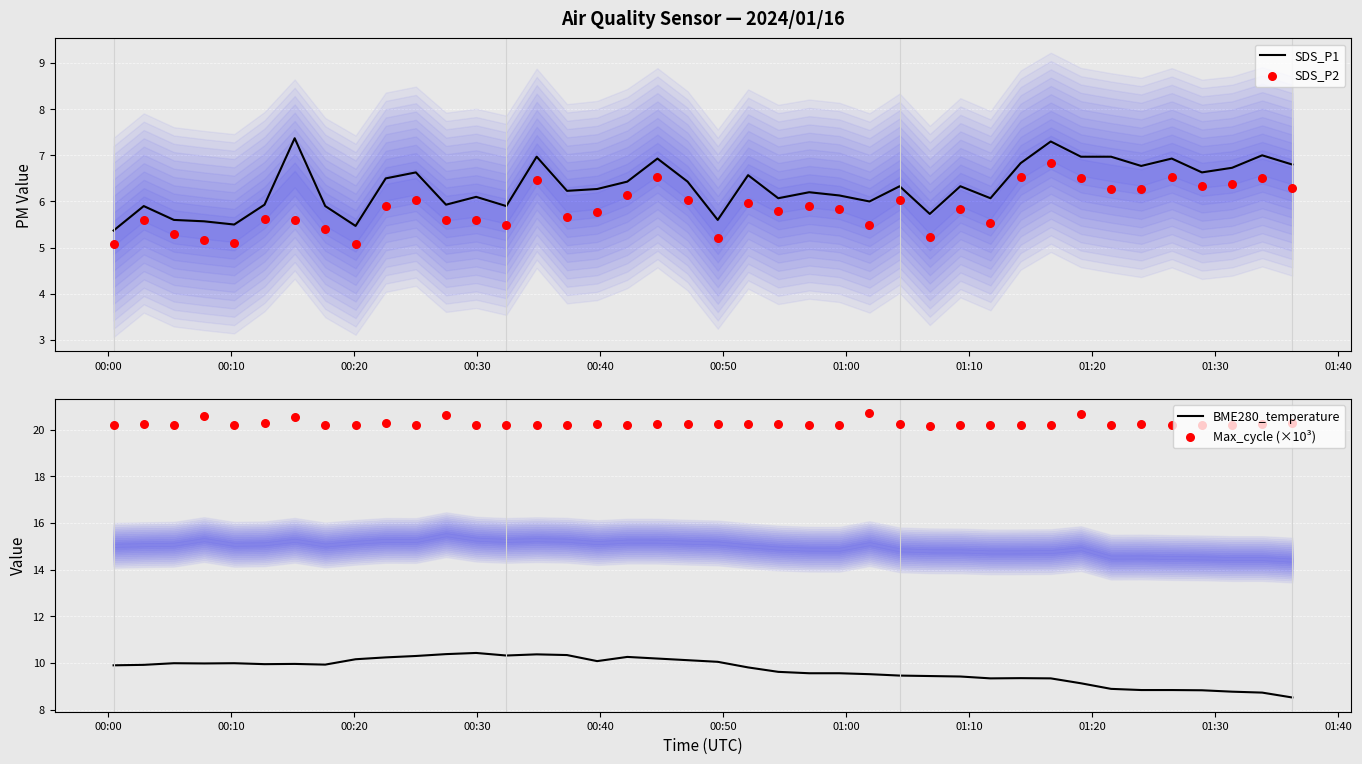

Which series has the largest Y range (max minus min)?

SDS_P1